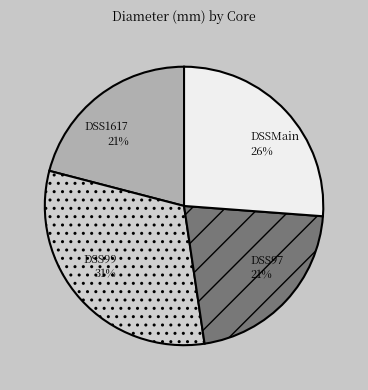

Is there a majority slice in this chart?

No